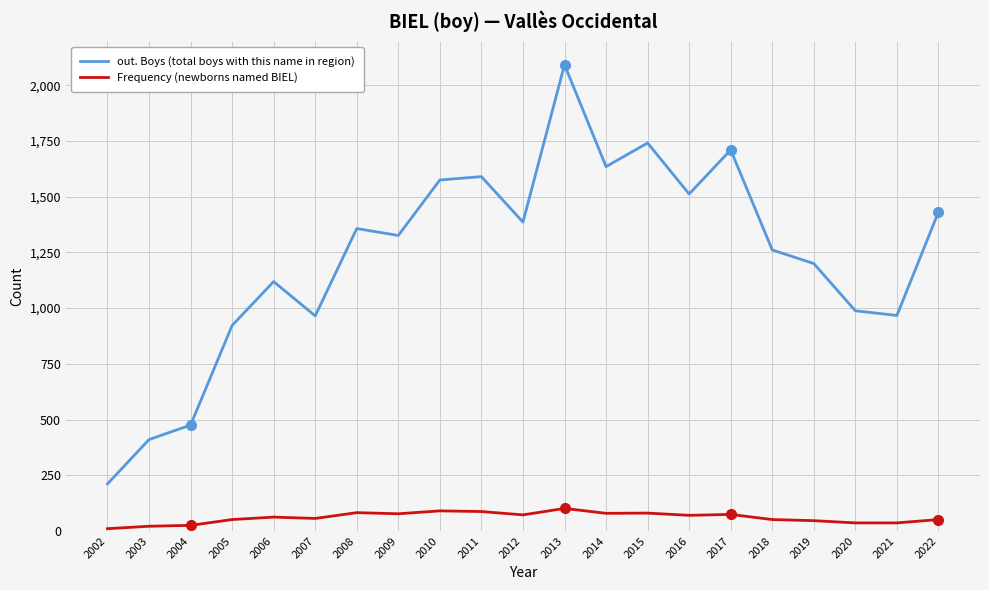

Is the value of out. Boys (total boys with this name in region) at 2014 greater than the value of Frequency (newborns named BIEL) at 2019?

Yes